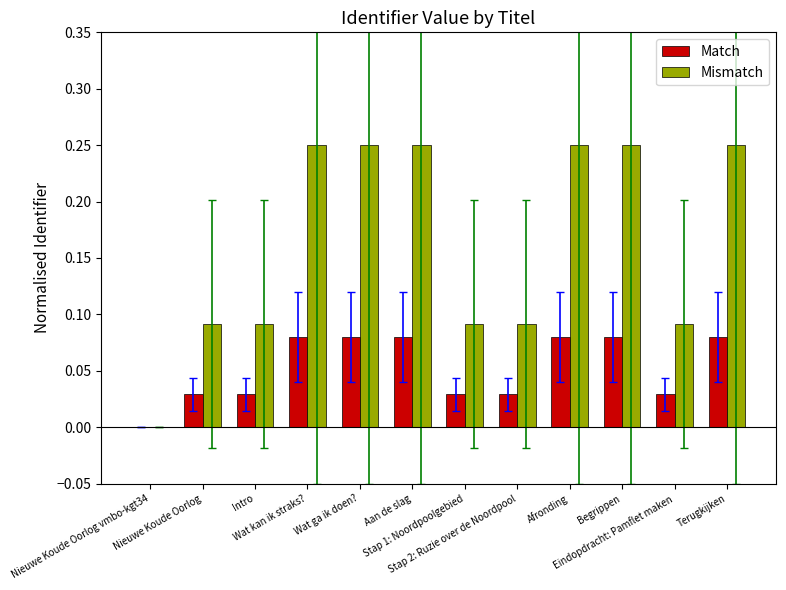

What is the sum of all Match values?

0.6